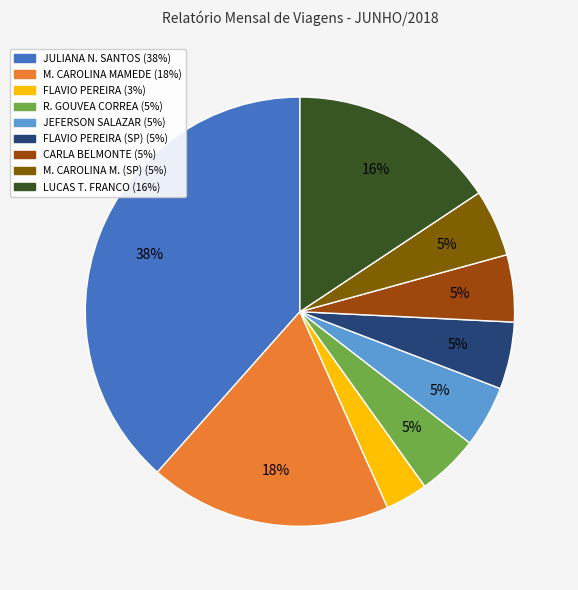

Does any single category account for the majority?

No